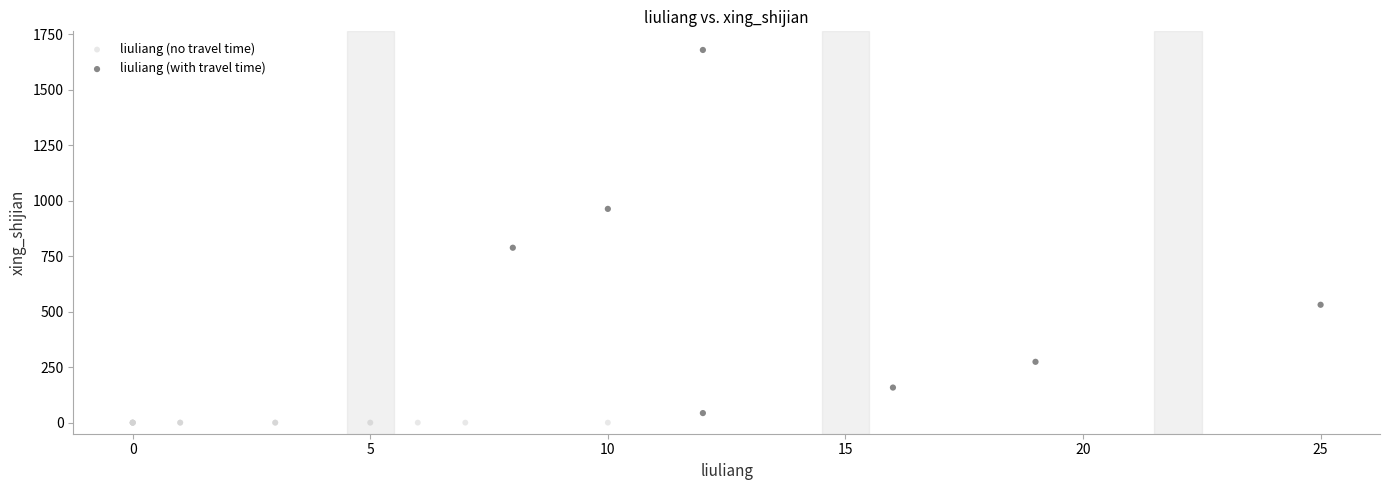

Which series contains the highest Y value?

liuliang (with travel time)